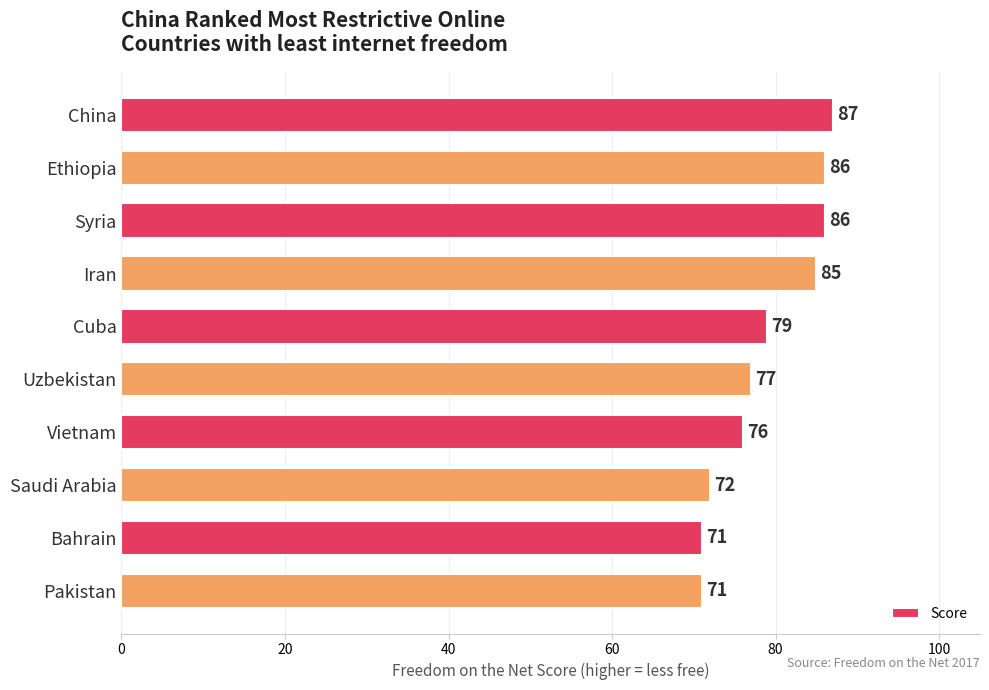

What is the difference between the maximum and minimum values?

16